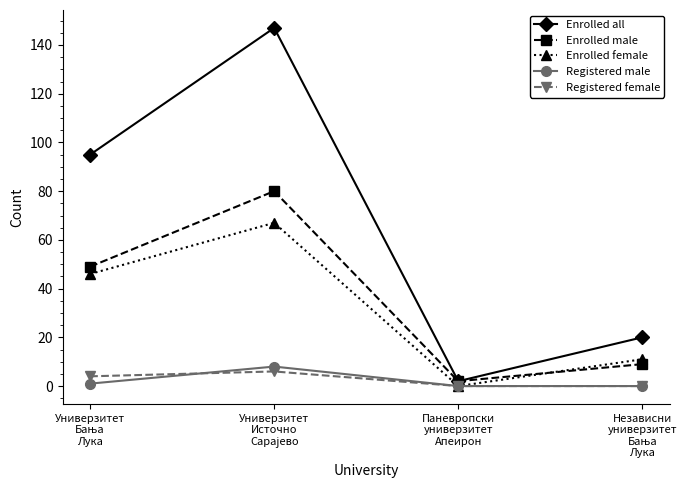

True or false: Registered male and Enrolled male cross at least once.

False